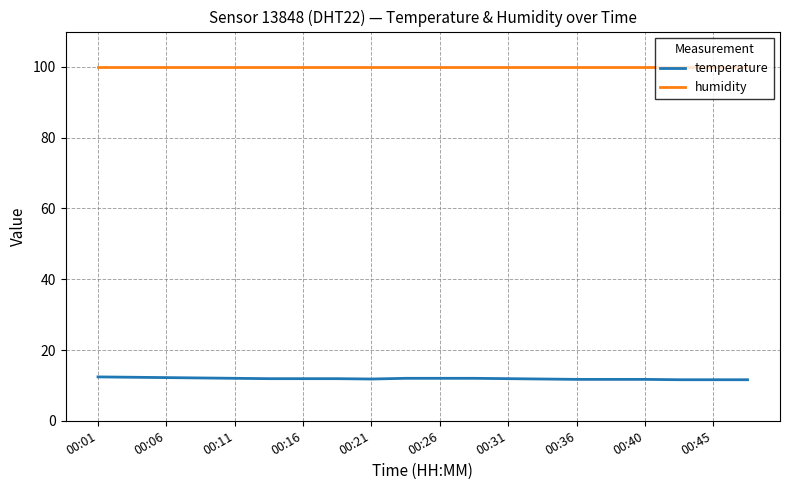

List the series in order of their overall mean, highest first.

humidity, temperature